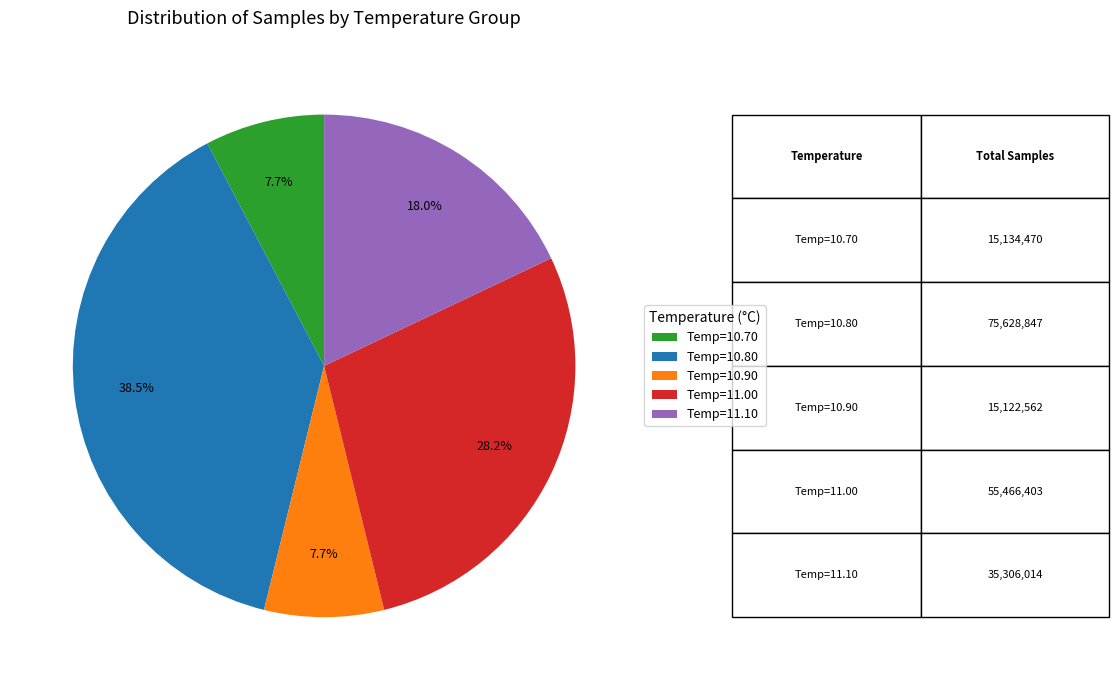

What percentage do Temp=10.70 and Temp=10.80 together represent?

46.2%